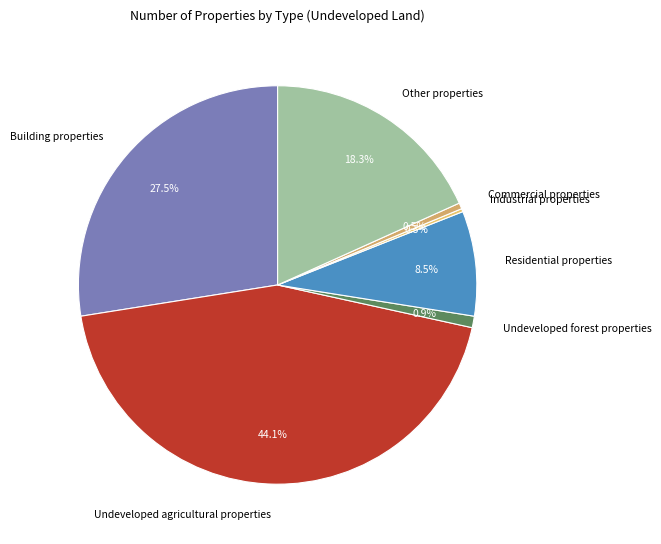

Does Undeveloped forest properties account for over 50% of the chart?

No